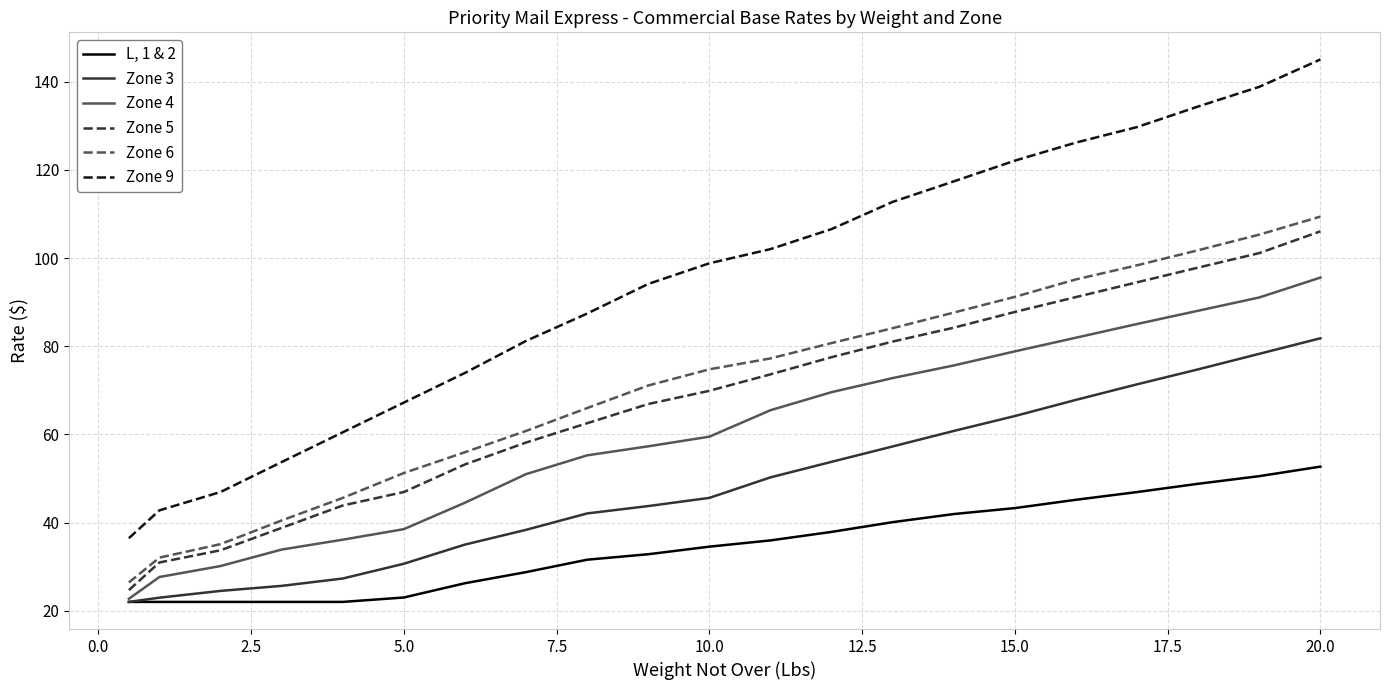

Rank the series by their maximum value, from lowest to highest.

L, 1 & 2, Zone 3, Zone 4, Zone 5, Zone 6, Zone 9